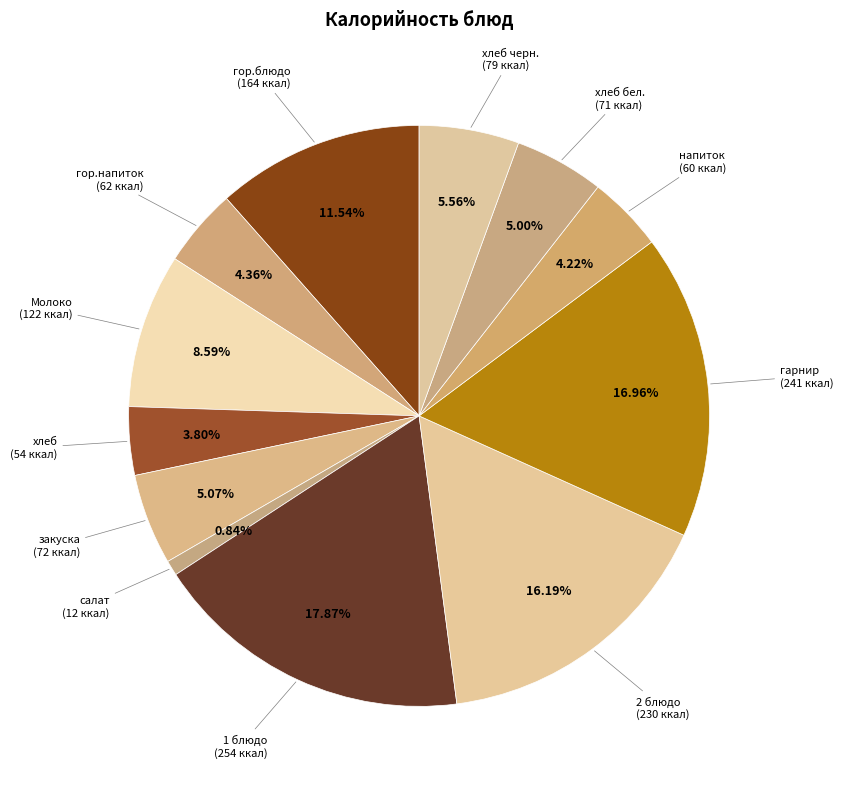

How many slices are in this pie chart?

12